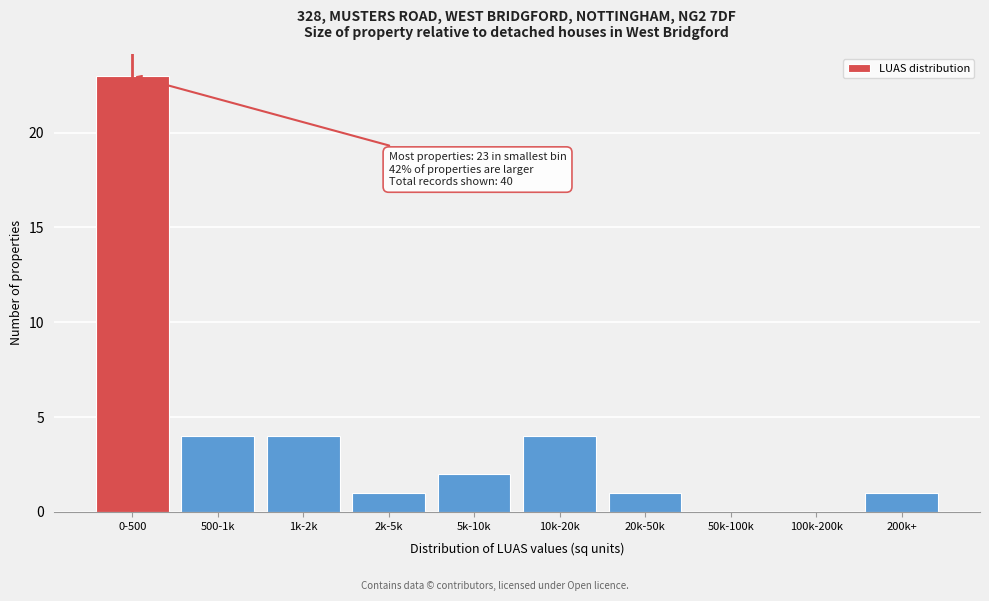

Reading right to left, list all the values displayed in this chart.

200k+=1	100k-200k=0	50k-100k=0	20k-50k=1	10k-20k=4	5k-10k=2	2k-5k=1	1k-2k=4	500-1k=4	0-500=23